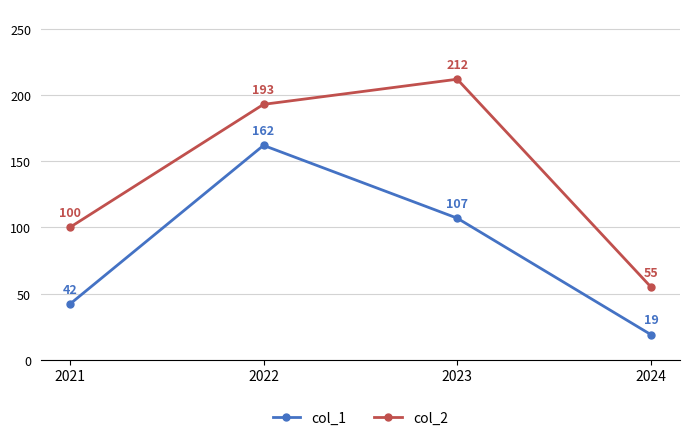

Is this an area chart (filled region under the line)?

No